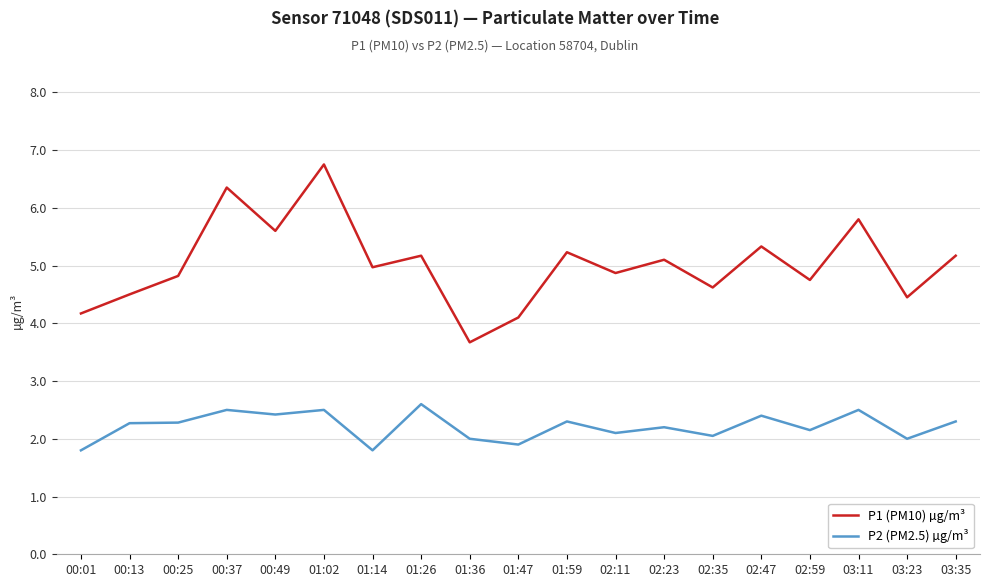

How many categories are shown in the chart?

19